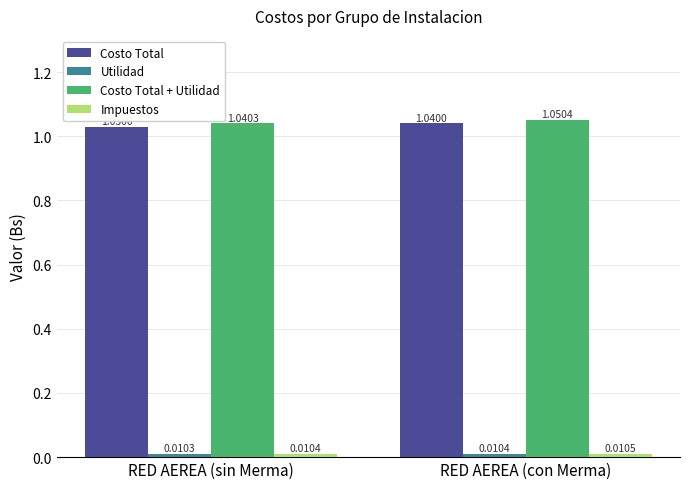

What is the sum of the Costo Total values at RED AEREA (sin Merma) and RED AEREA (con Merma)?

2.1